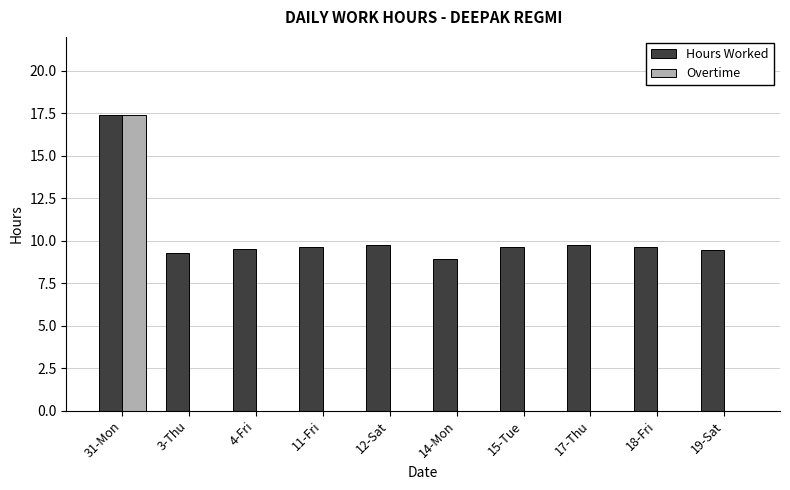

At which category is the sum across all series the highest?

31-Mon